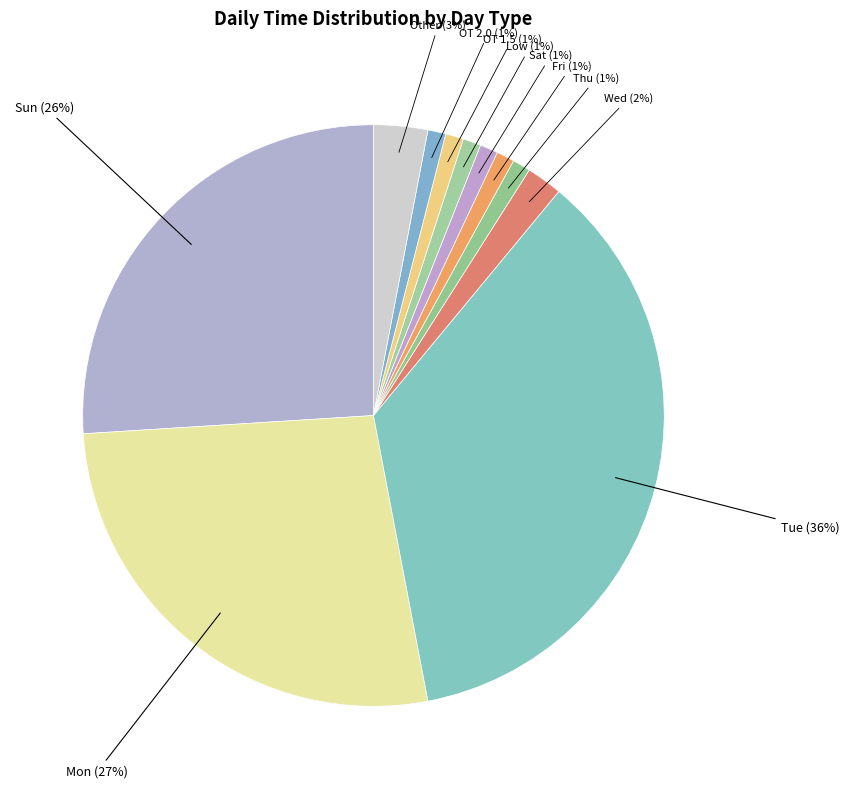

What is the smallest slice in the pie chart?

Thu